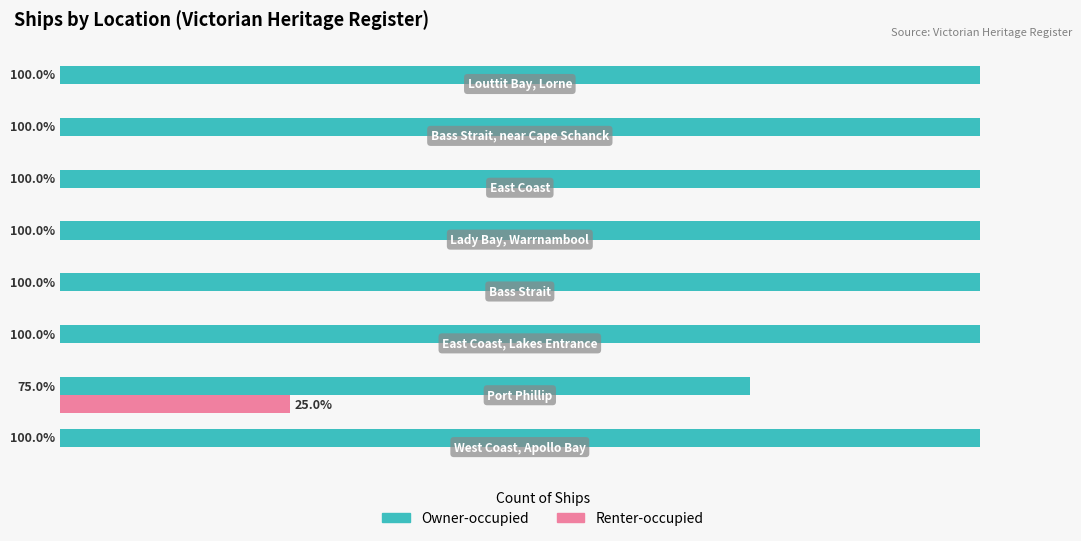

Which series has the largest total across all categories?

Owner-occupied